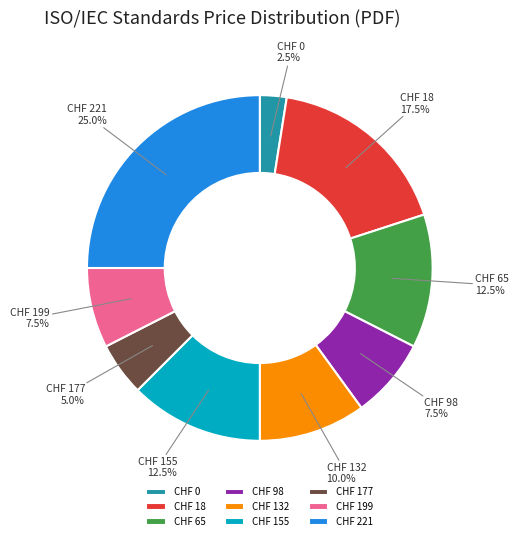

Do CHF 18 and CHF 155 together represent more than half of the pie?

No